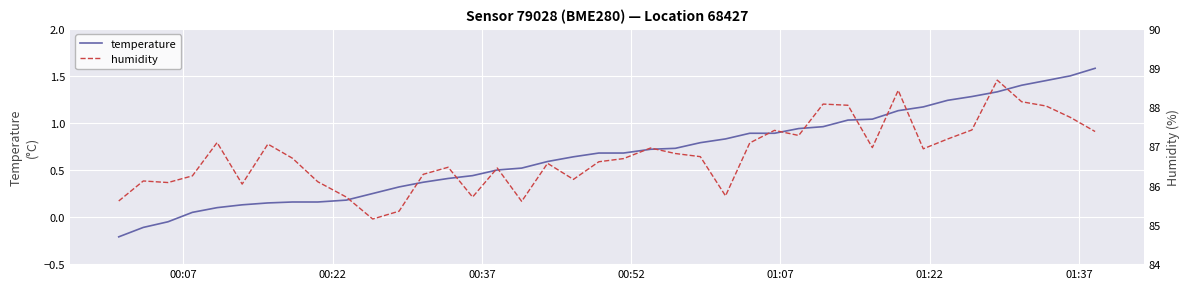

True or false: temperature has a value of 1.9 at 33.

False